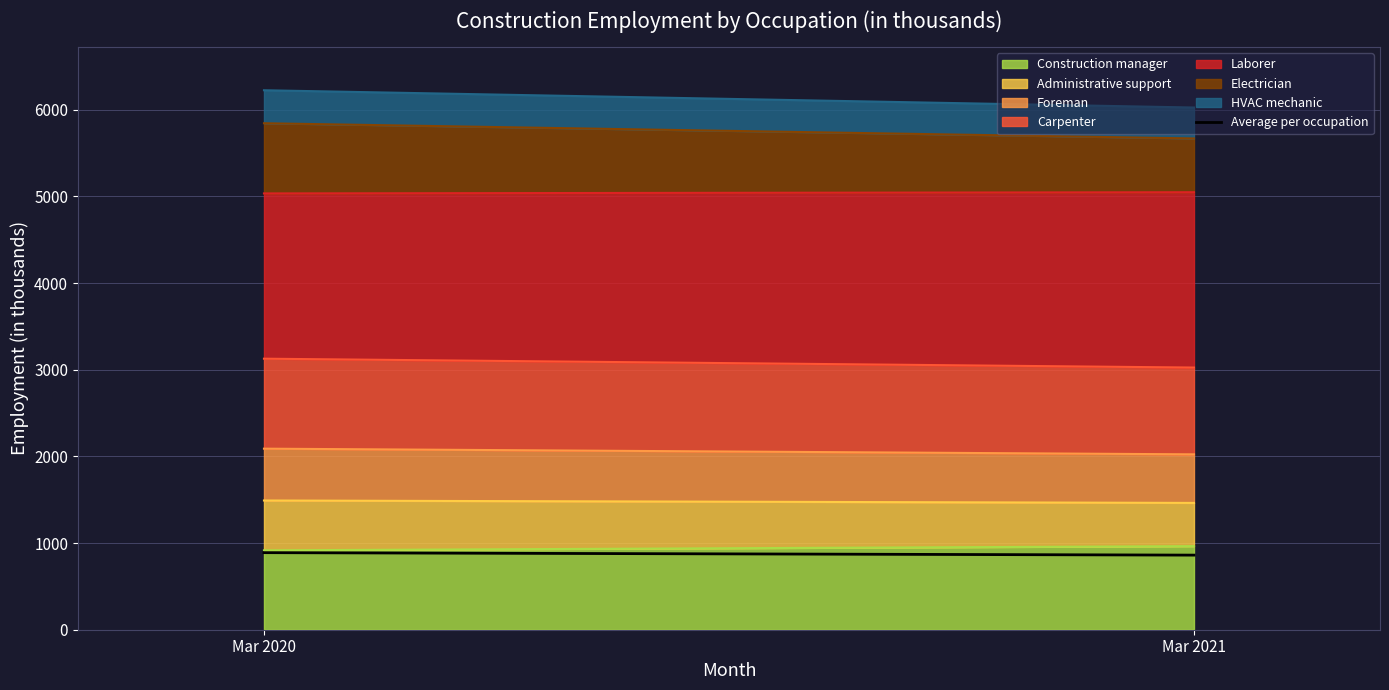

What is the average value?

875.1